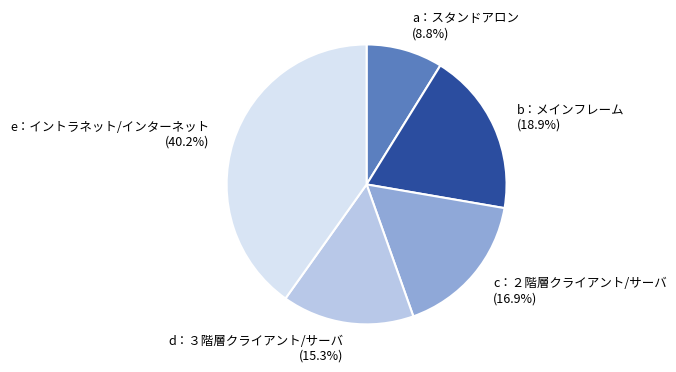

What percentage is the e：イントラネット/インターネット slice, to the nearest percent?

40%